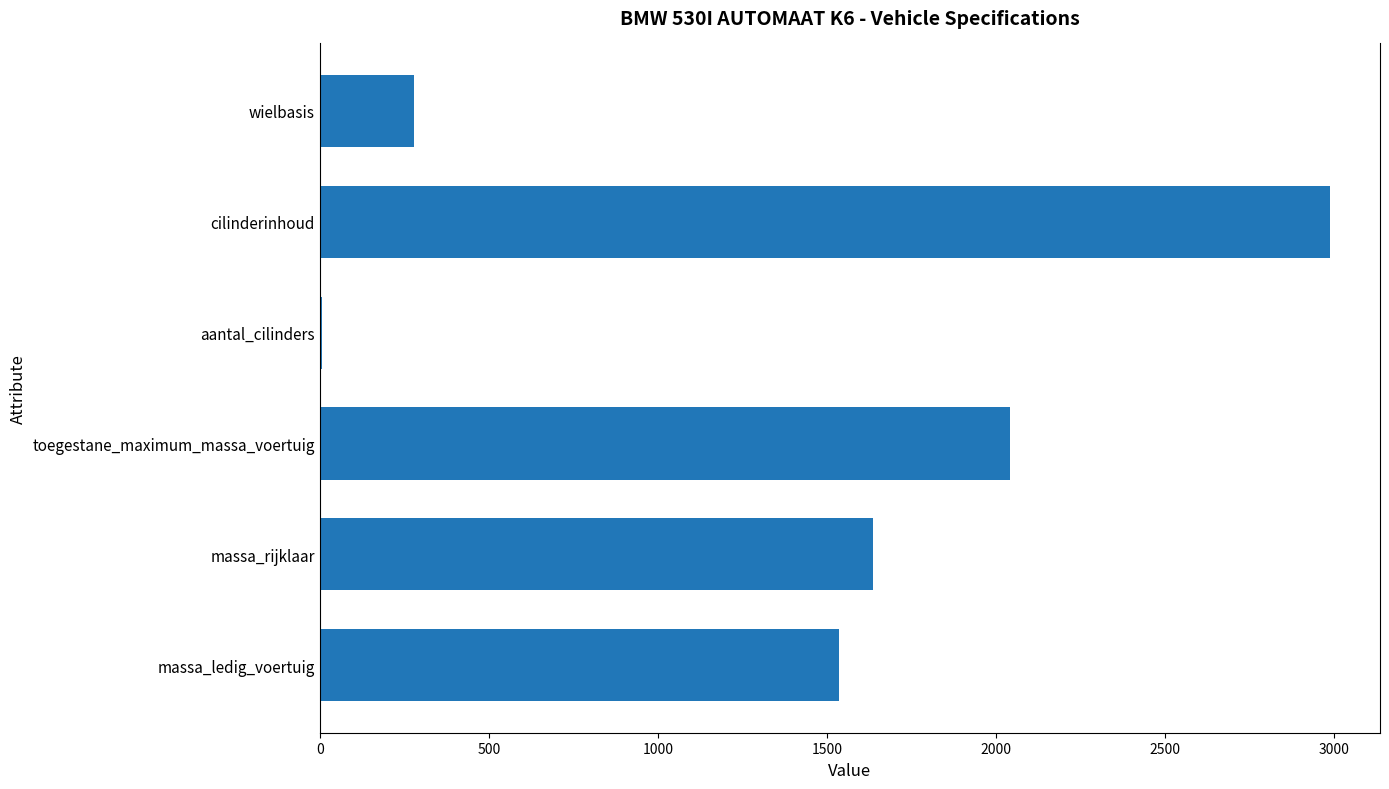

What is the sum of the values at toegestane_maximum_massa_voertuig and massa_rijklaar?

3675